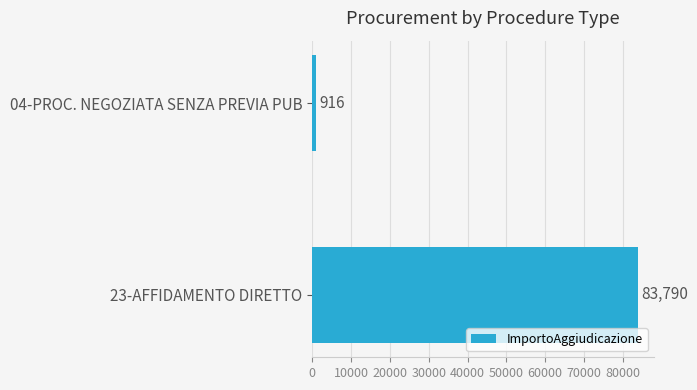

Count the number of categories in the chart.

2